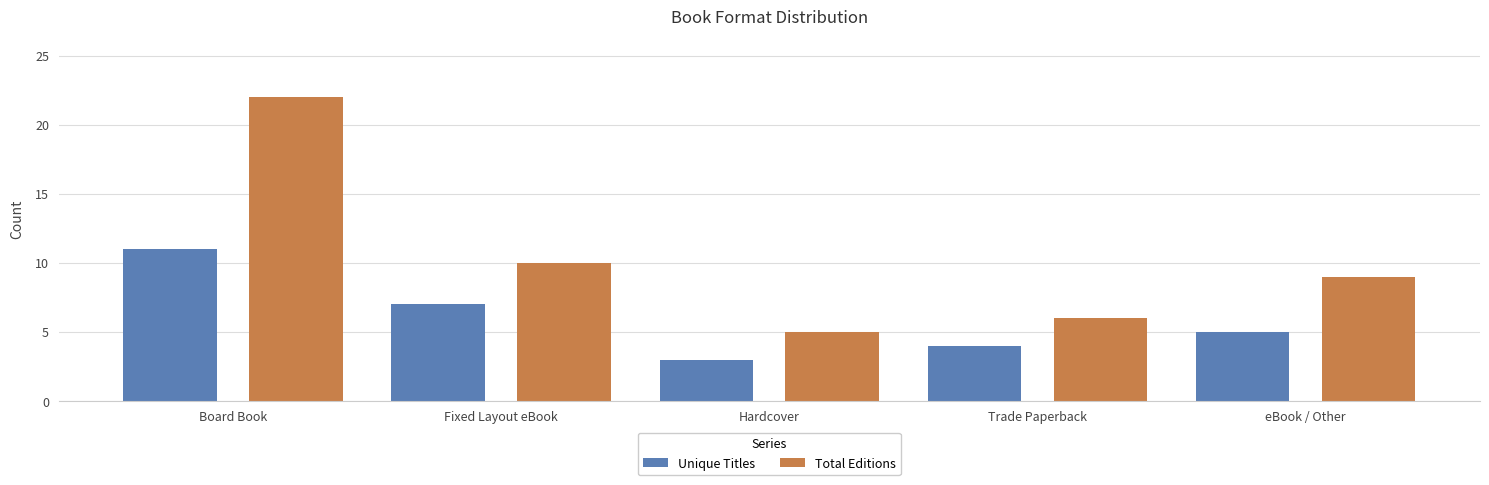

What is the maximum value for Unique Titles?

11